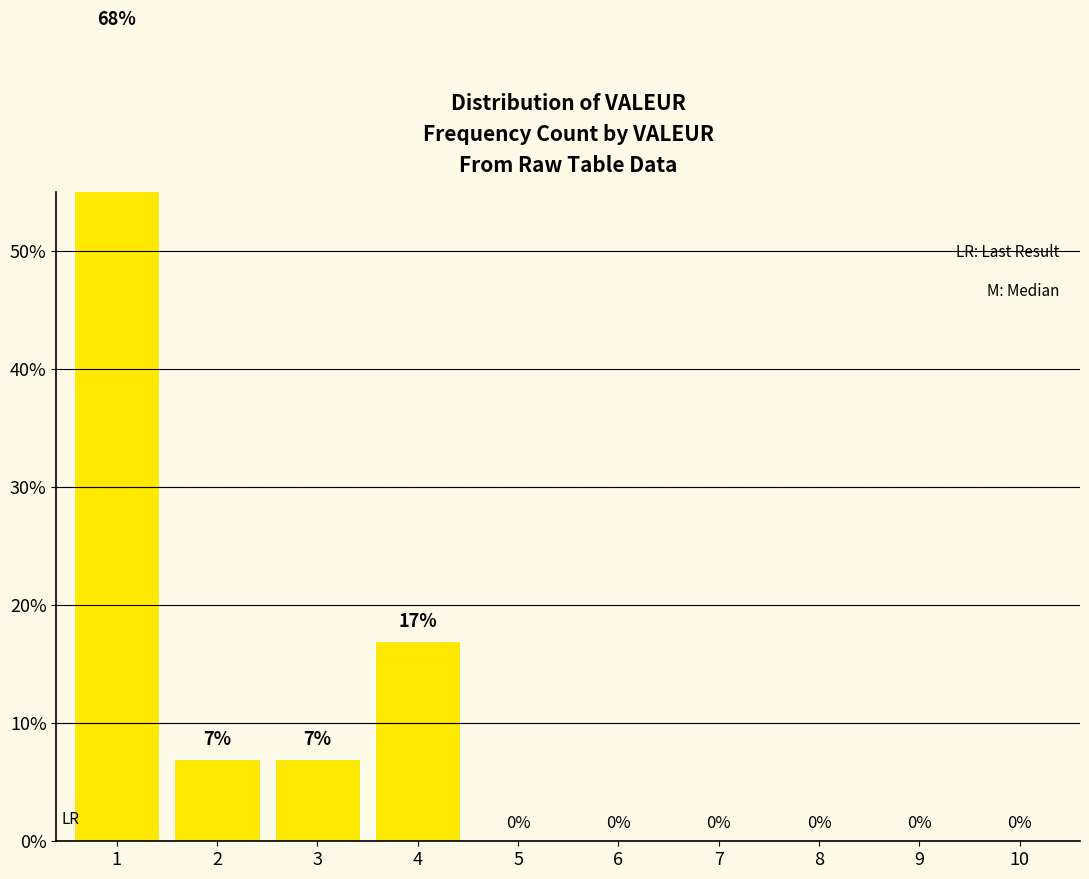

Rank the categories by value from highest to lowest.

1, 4, 2, 3, 5, 6, 7, 8, 9, 10